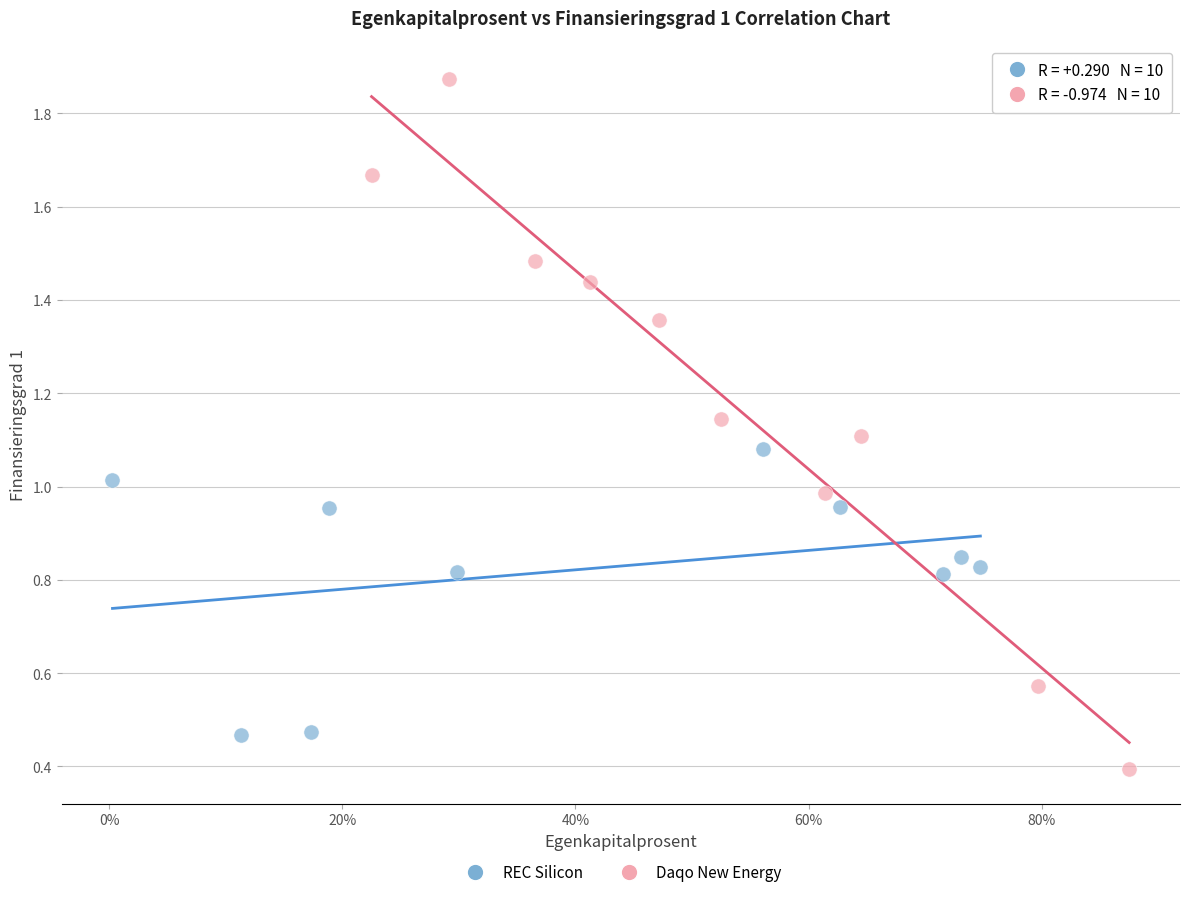

Which series has the largest Y range (max minus min)?

Daqo New Energy